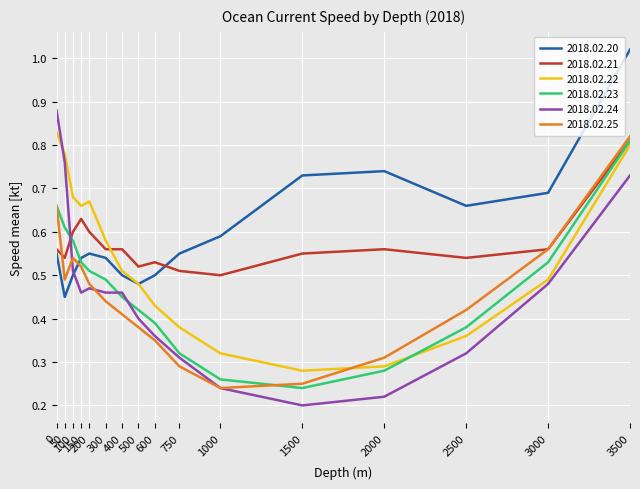

What is the spread (max minus min) of values at 500?

0.1